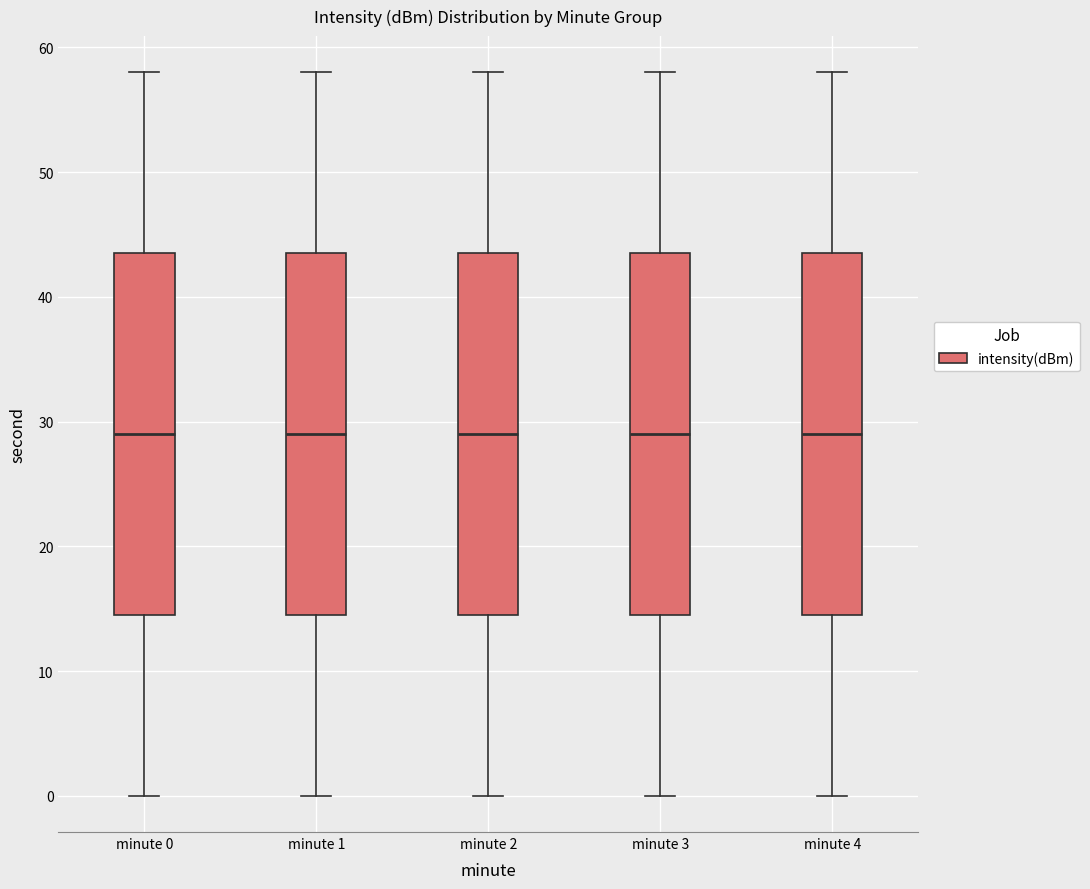

Reading left to right, transcribe this box plot: for each box, give where its median line is, the range the box spans, and where its two whiskers end, as read against the y-axis. The values are not printed on the chart, so give them approximately, as read against the axis.

minute 0: median 29, box 15 to 44, whiskers 0 to 58
minute 1: median 29, box 15 to 44, whiskers 0 to 58
minute 2: median 29, box 15 to 44, whiskers 0 to 58
minute 3: median 29, box 15 to 44, whiskers 0 to 58
minute 4: median 29, box 15 to 44, whiskers 0 to 58